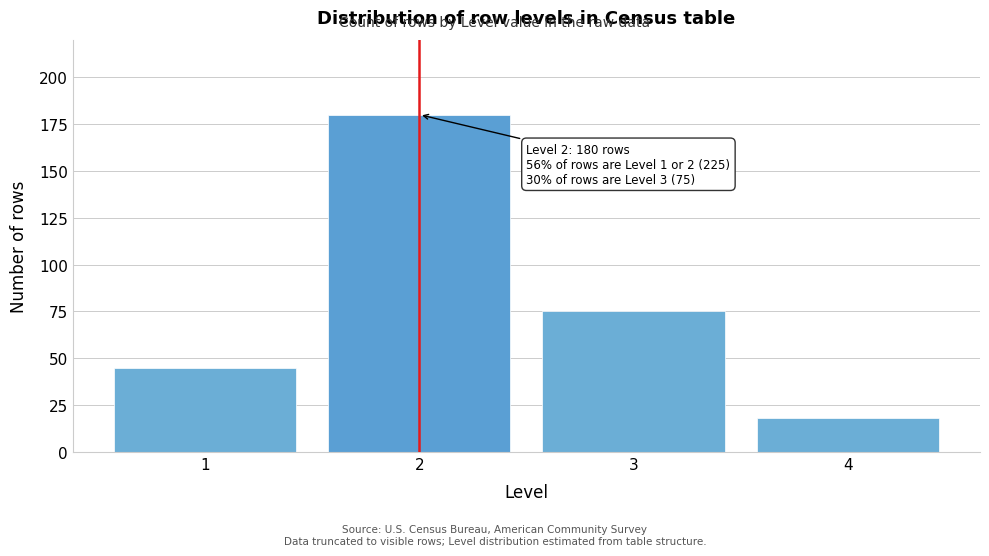

Reading left to right, list all the values displayed in this chart.

45	180	75	18